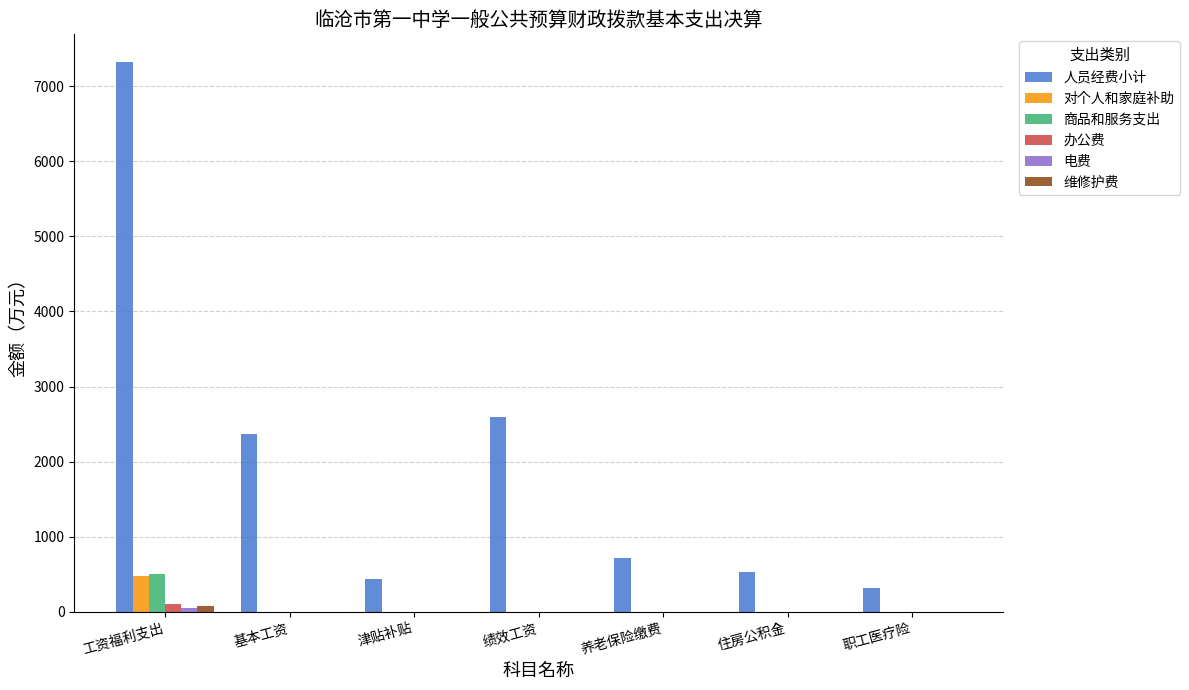

How many groups of bars are there?

7